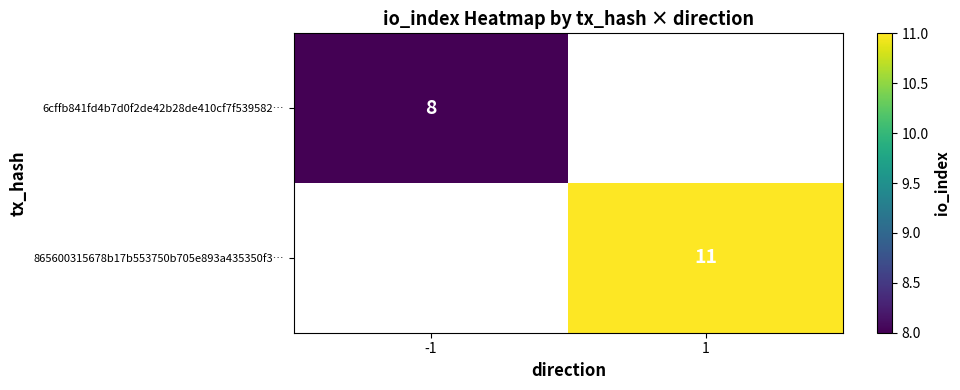

True or false: 6cffb841fd4b7d0f2de42b28de410cf7f539582… has a value of 2 at -1.

False